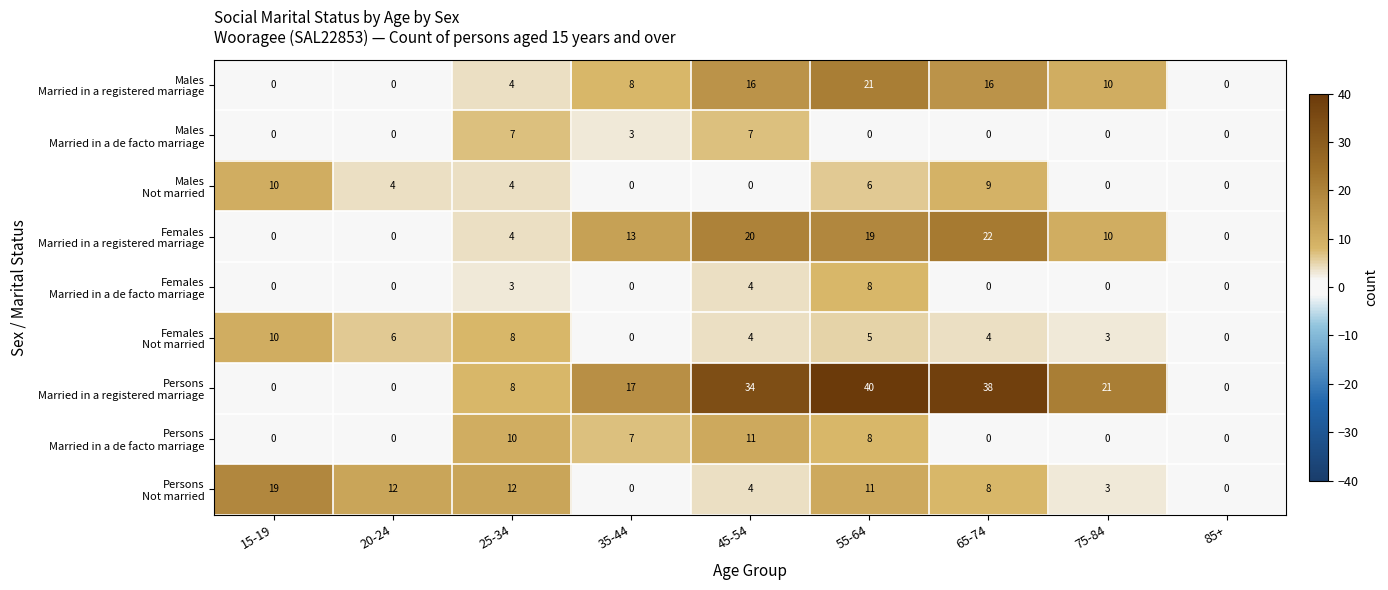

What is the difference between the highest and lowest values at 15-19?

19